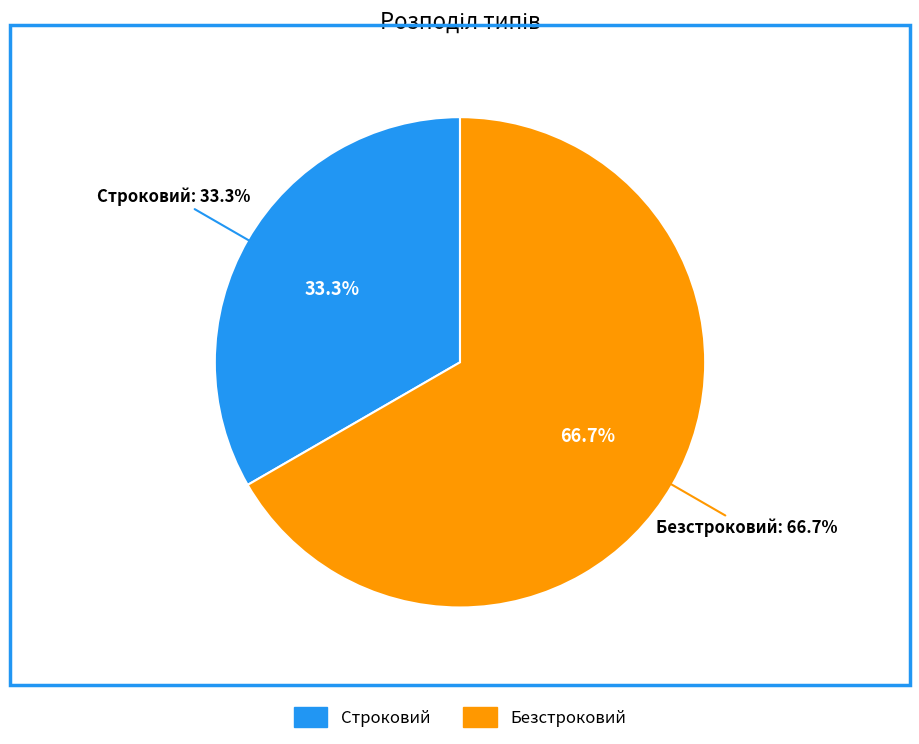

The Безстроковий slice represents 80% of the pie. True or false?

False